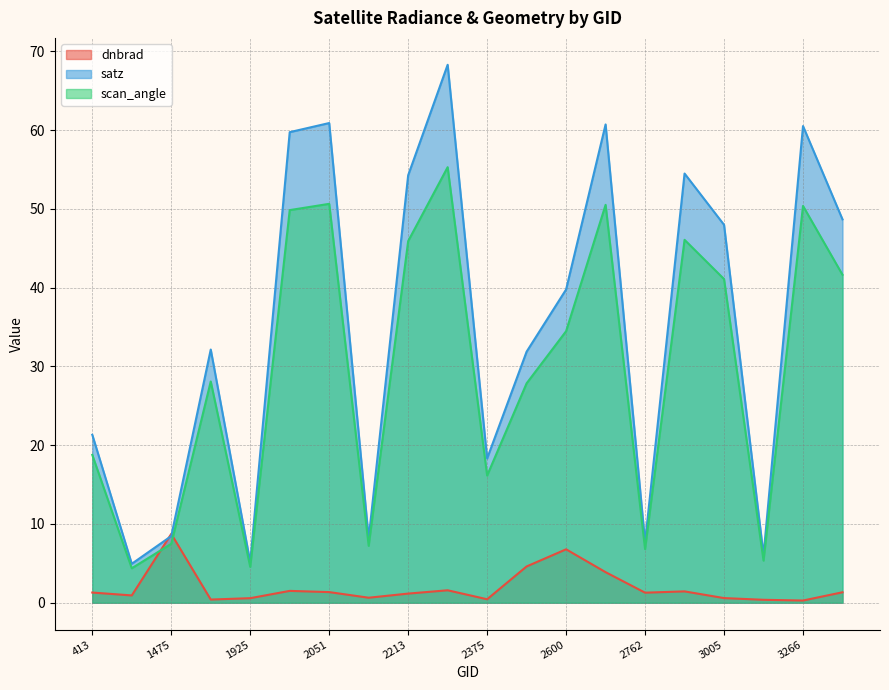

What is the approximate value of satz at 2213?

54.3